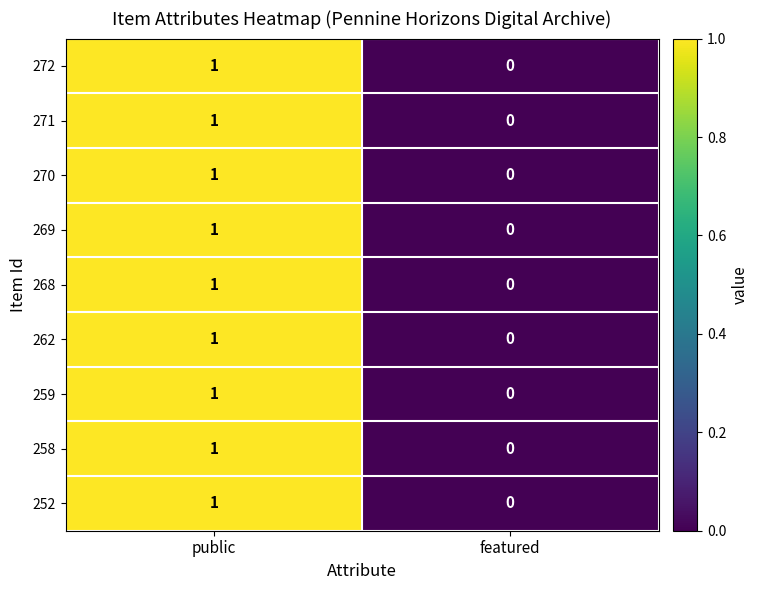

Which category has the highest value across all series?

public